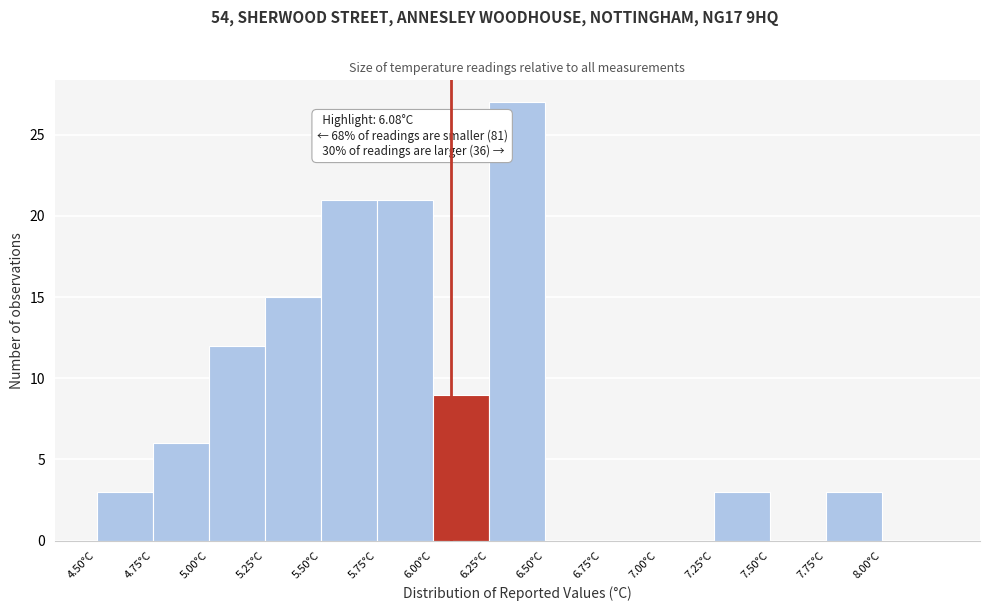

Over which range of the x-axis is the bar tallest?

6.25 to 6.50